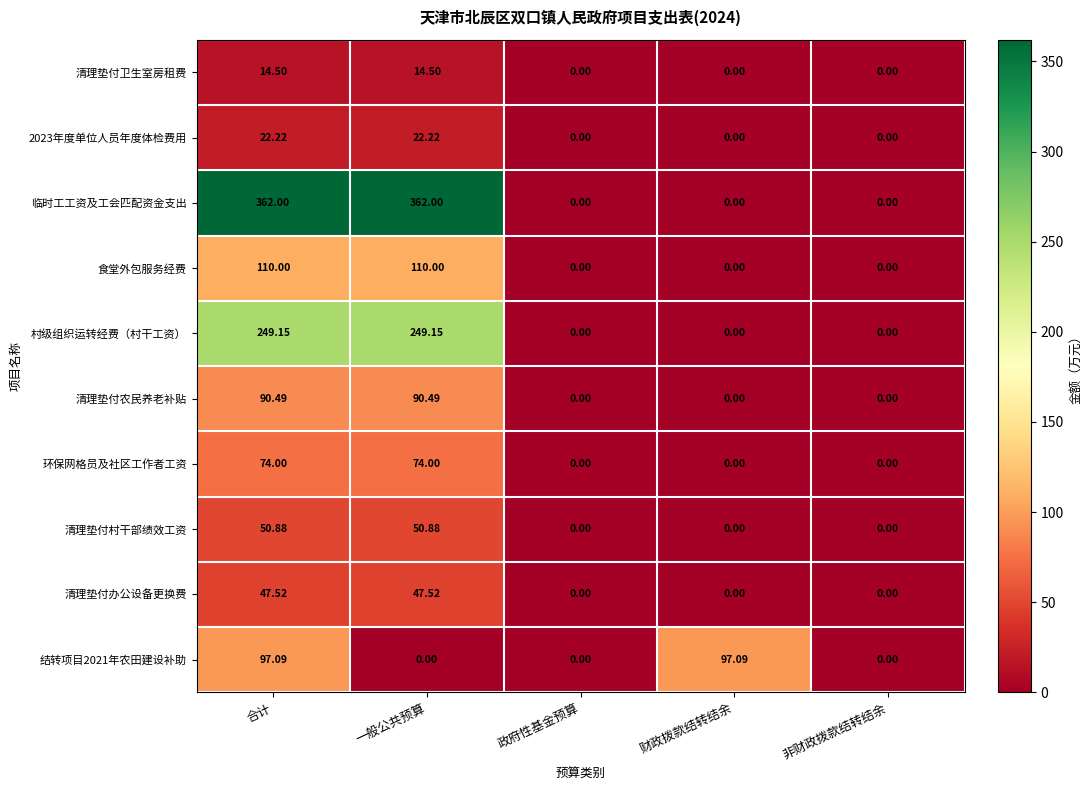

How many distinct data groups are displayed?

10